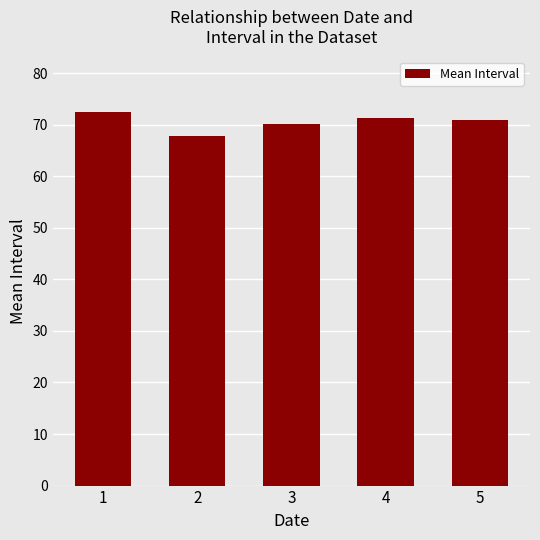

What is the sum of all values?

352.5